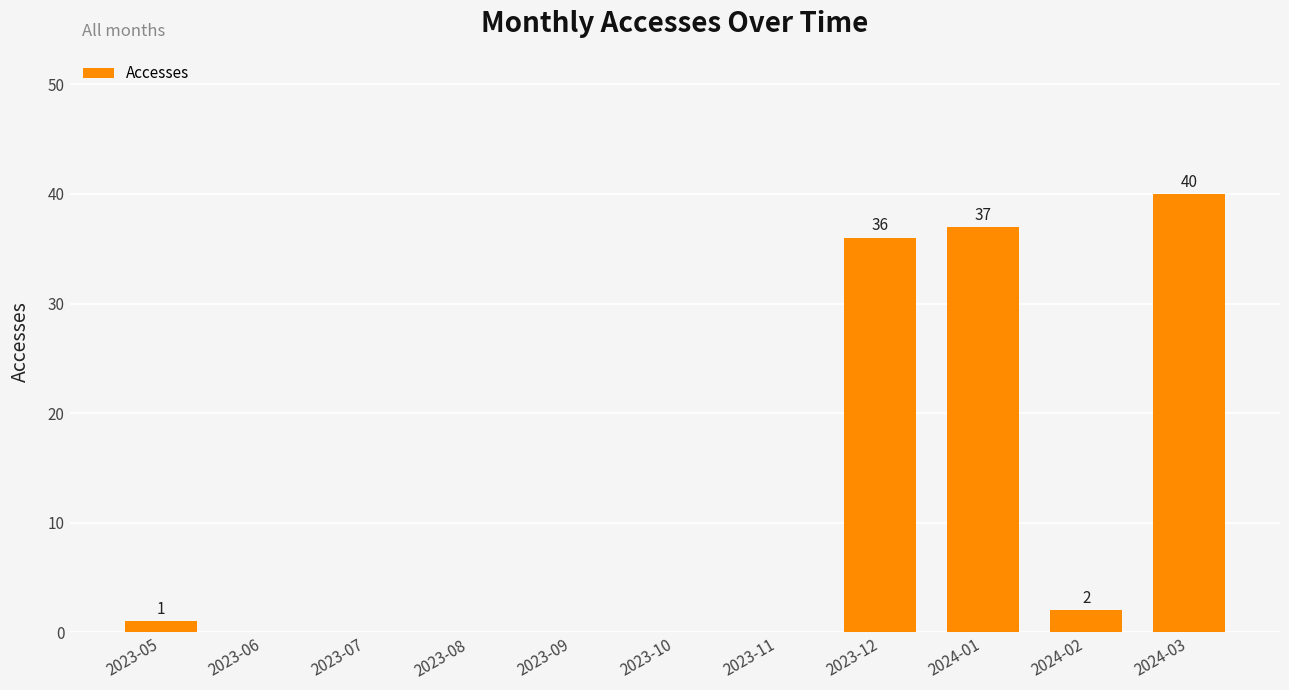

What is the difference between the values at 2023-10 and 2023-05?

1